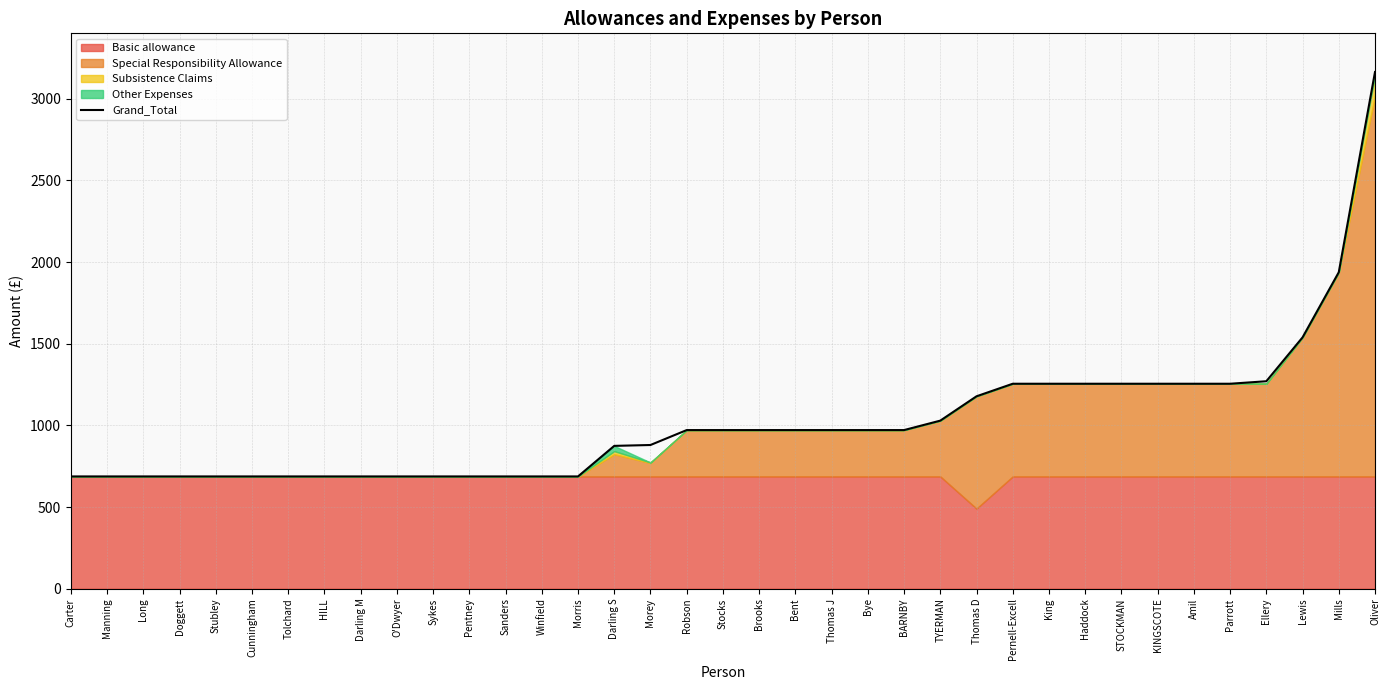

Reading left to right, what are all the values shown in this chart?

687.4	687.4	687.4	687.4	687.4	687.4	687.4	687.4	687.4	687.4	687.4	687.4	687.4	687.4	687.4	874.5	879.8	971.2	971.2	971.2	971.2	971.2	971.2	971.2	1029.0	1178.0	1254.8	1254.8	1254.8	1254.8	1254.8	1254.8	1254.8	1270.1	1538.7	1937.4	3163.2